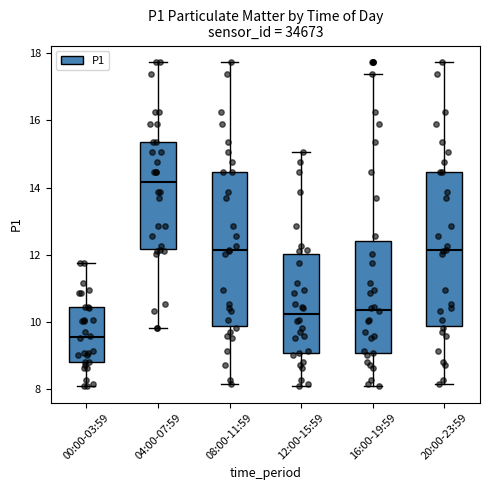

Which box has the lowest median line?

00:00-03:59